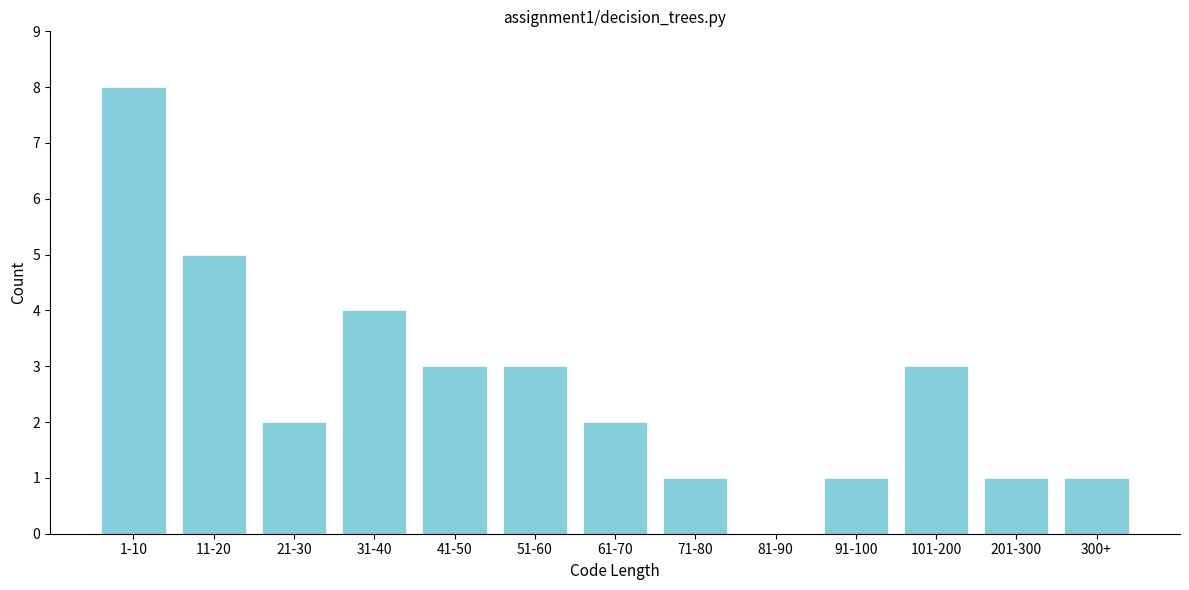

Reading left to right, transcribe all the data shown in this chart.

1-10=8	11-20=5	21-30=2	31-40=4	41-50=3	51-60=3	61-70=2	71-80=1	81-90=0	91-100=1	101-200=3	201-300=1	300+=1